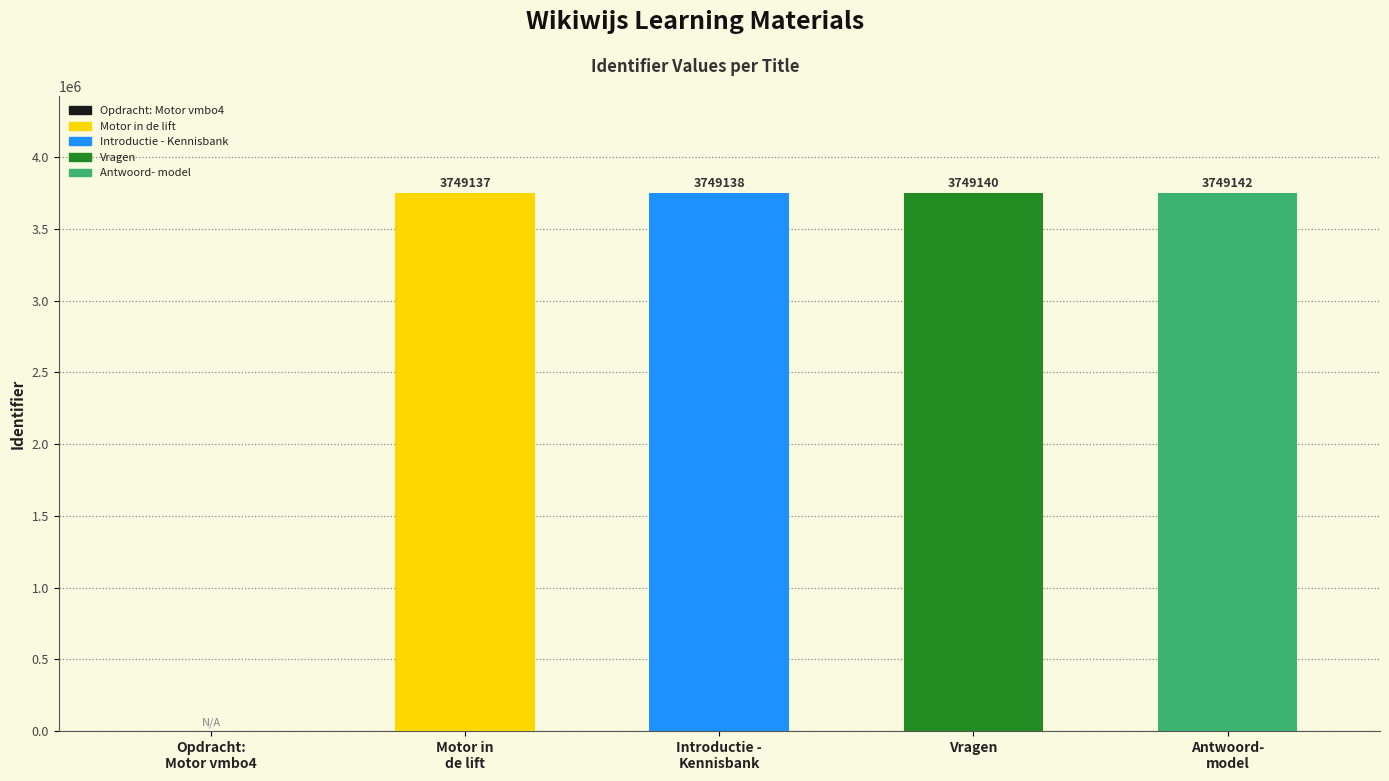

Reading left to right, what are all the values shown in this chart?

0	3749137	3749138	3749140	3749142